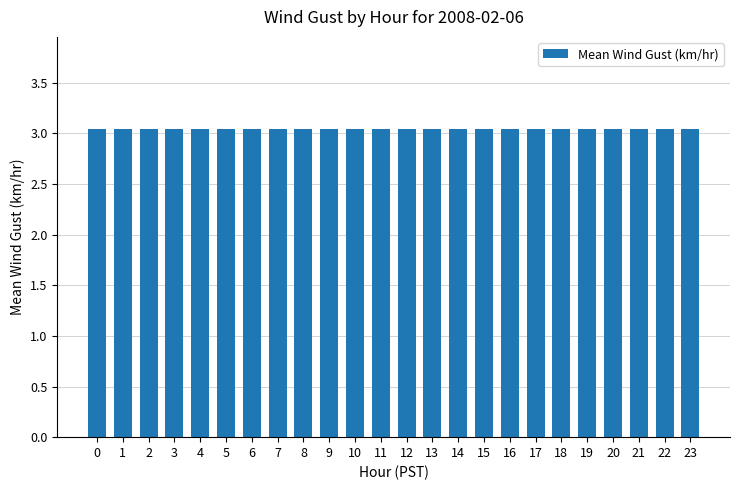

What is the value of the 24th bar from the left?

3.1